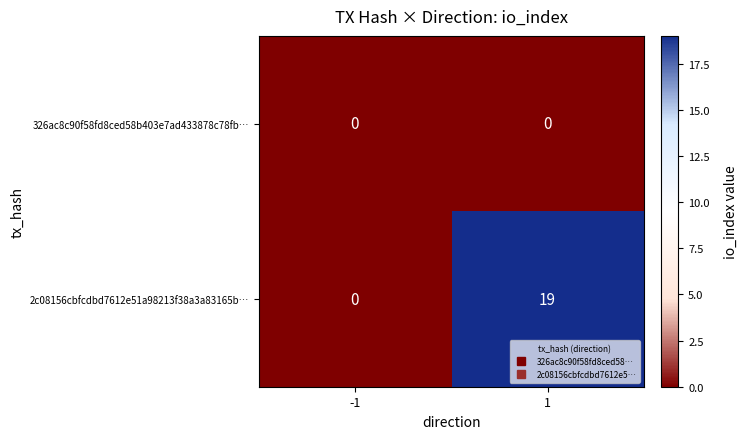

What is the total value across all series at 1?

19